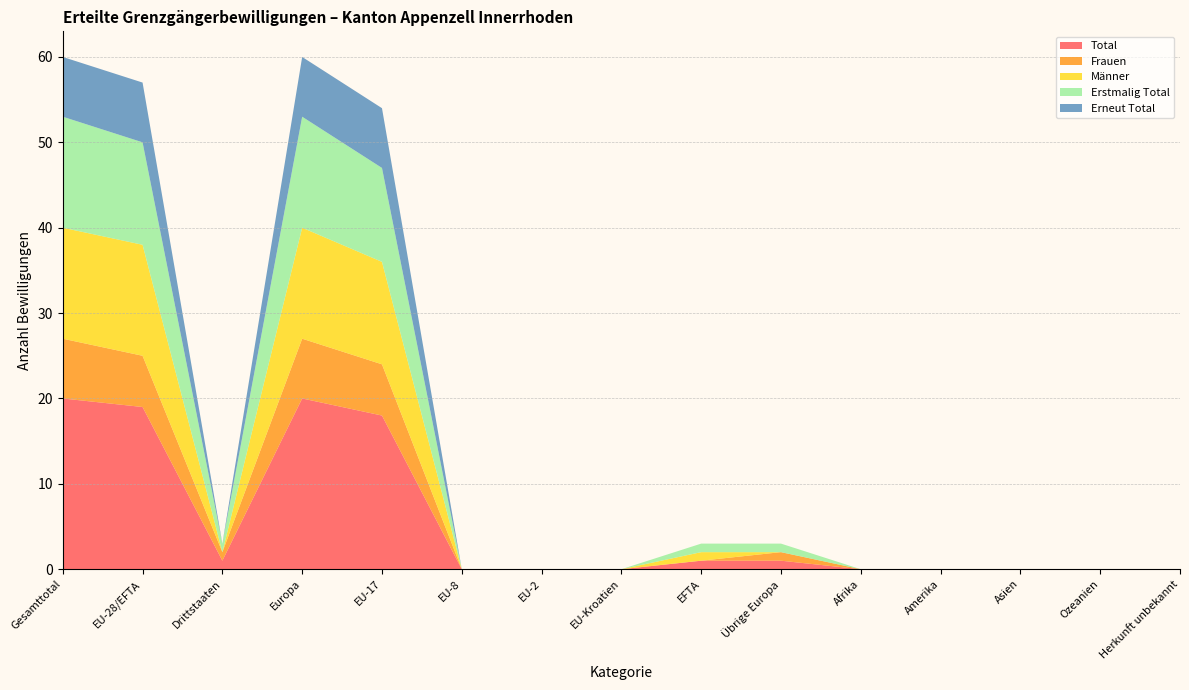

Reading left to right, what are all the values shown in this chart?

Total: Gesamttotal=20	EU-28/EFTA=19	Drittstaaten=1	Europa=20	EU-17=18	EU-8=0	EU-2=0	EU-Kroatien=0	EFTA=1	Übrige Europa=1	Afrika=0	Amerika=0	Asien=0	Ozeanien=0	Herkunft unbekannt=0
Frauen: Gesamttotal=7	EU-28/EFTA=6	Drittstaaten=1	Europa=7	EU-17=6	EU-8=0	EU-2=0	EU-Kroatien=0	EFTA=0	Übrige Europa=1	Afrika=0	Amerika=0	Asien=0	Ozeanien=0	Herkunft unbekannt=0
Männer: Gesamttotal=13	EU-28/EFTA=13	Drittstaaten=0	Europa=13	EU-17=12	EU-8=0	EU-2=0	EU-Kroatien=0	EFTA=1	Übrige Europa=0	Afrika=0	Amerika=0	Asien=0	Ozeanien=0	Herkunft unbekannt=0
Erstmalig Total: Gesamttotal=13	EU-28/EFTA=12	Drittstaaten=1	Europa=13	EU-17=11	EU-8=0	EU-2=0	EU-Kroatien=0	EFTA=1	Übrige Europa=1	Afrika=0	Amerika=0	Asien=0	Ozeanien=0	Herkunft unbekannt=0
Erneut Total: Gesamttotal=7	EU-28/EFTA=7	Drittstaaten=0	Europa=7	EU-17=7	EU-8=0	EU-2=0	EU-Kroatien=0	EFTA=0	Übrige Europa=0	Afrika=0	Amerika=0	Asien=0	Ozeanien=0	Herkunft unbekannt=0